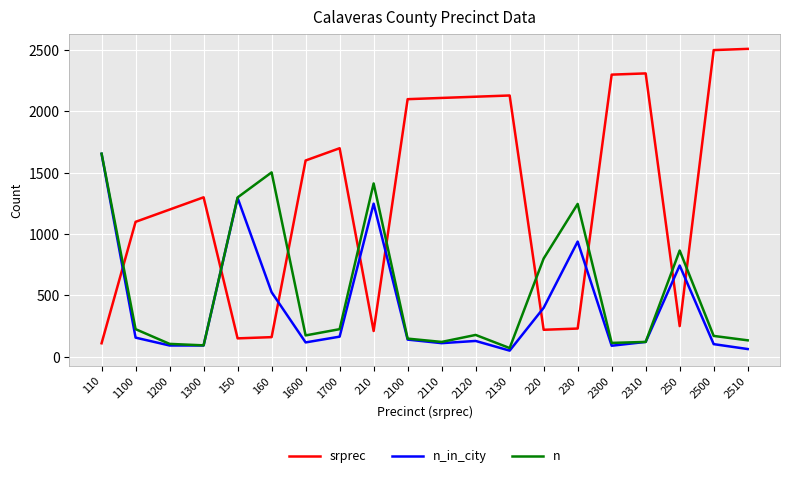

Which series has the largest total across all categories?

srprec